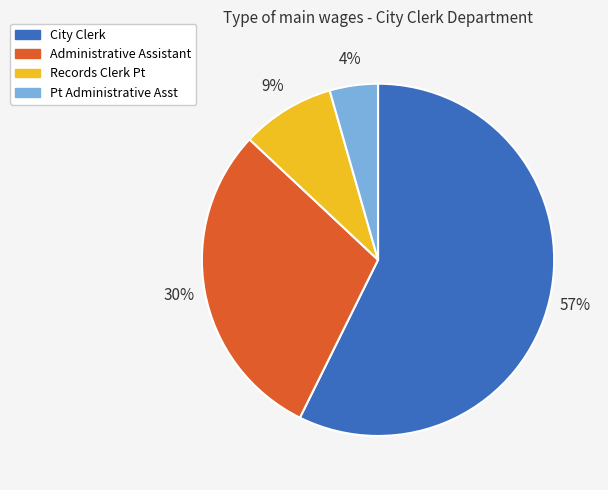

To the nearest percent, what is the difference between the largest and smallest slice percentages?

53%